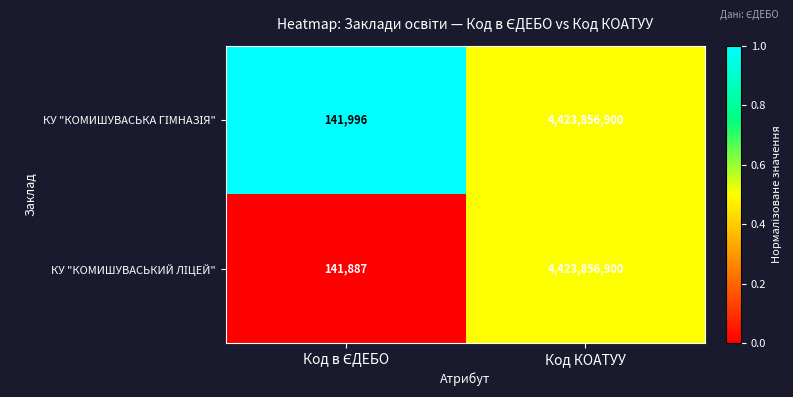

How many data points does each series have?

2